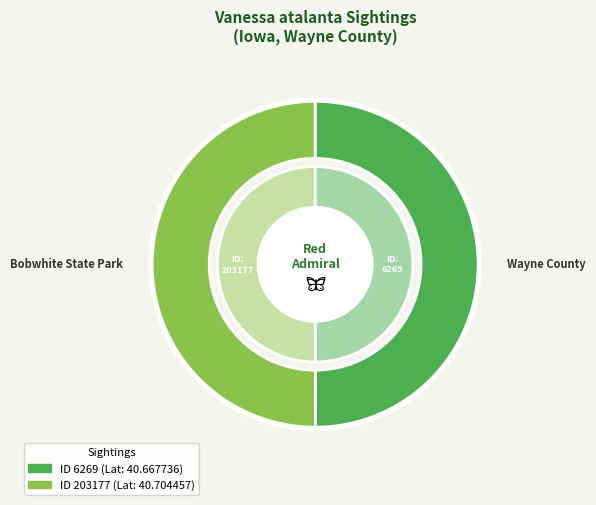

True or false: 203177 accounts for 62% of the total.

False